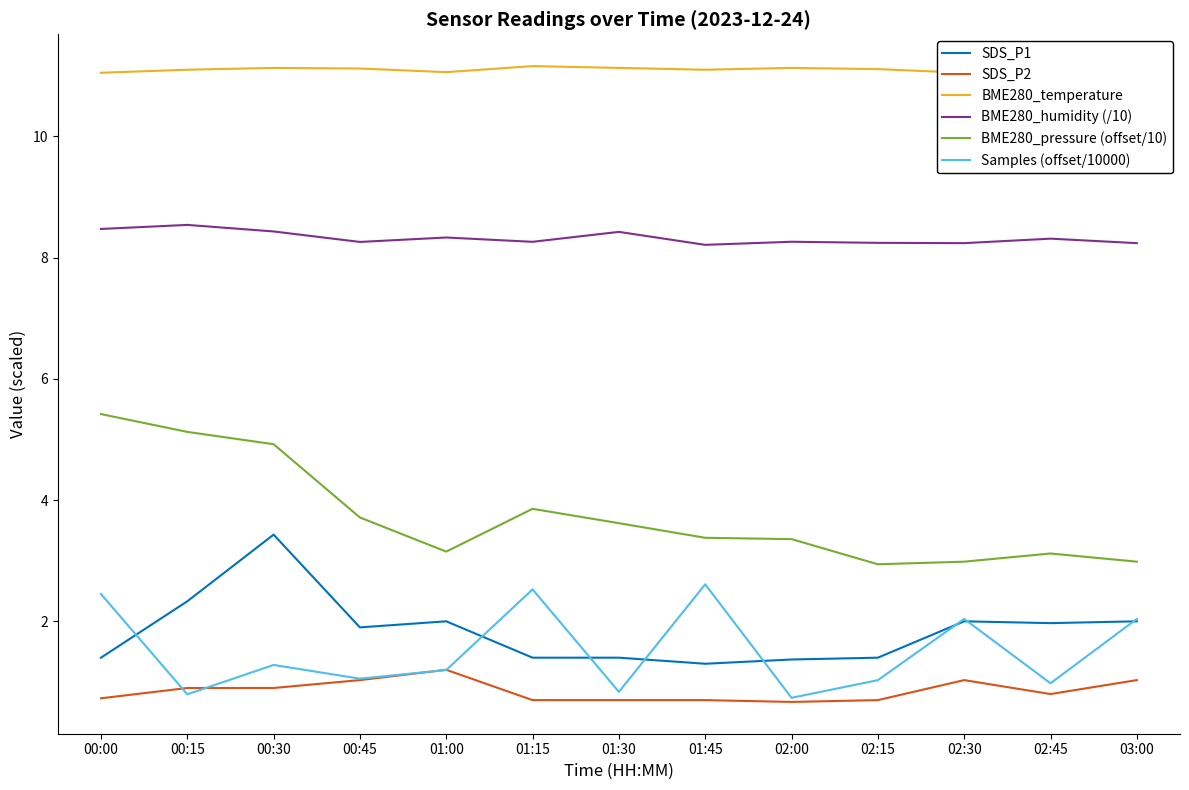

What is the average value of the SDS_P2 series?

0.9